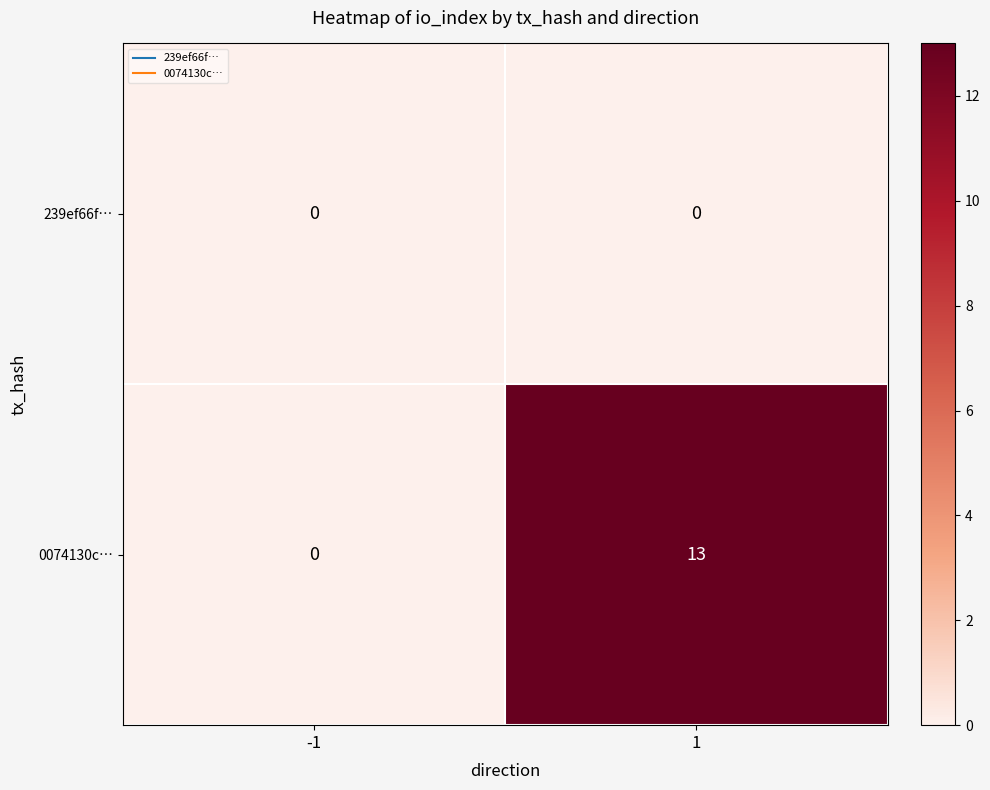

What value does the 0074130c… series have at 1?

13